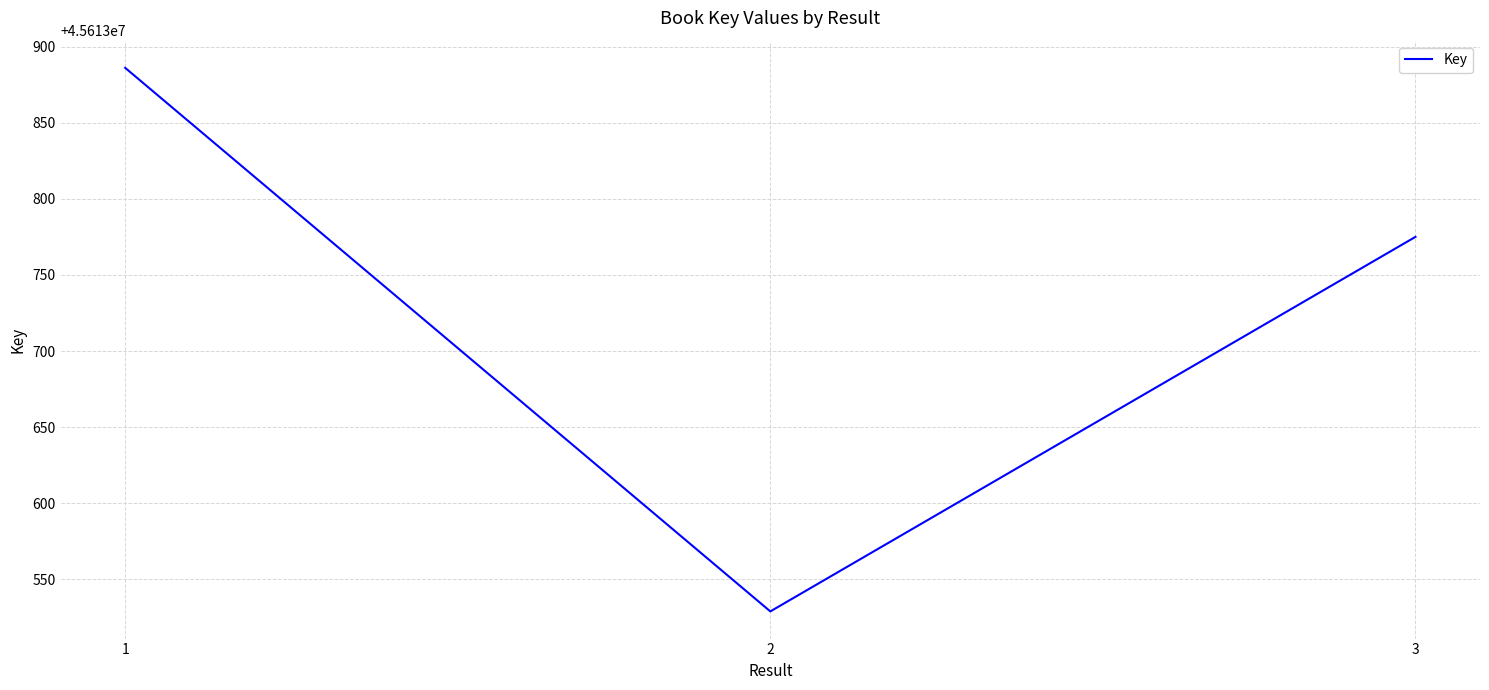

Which has a higher value, 3 or 1?

1